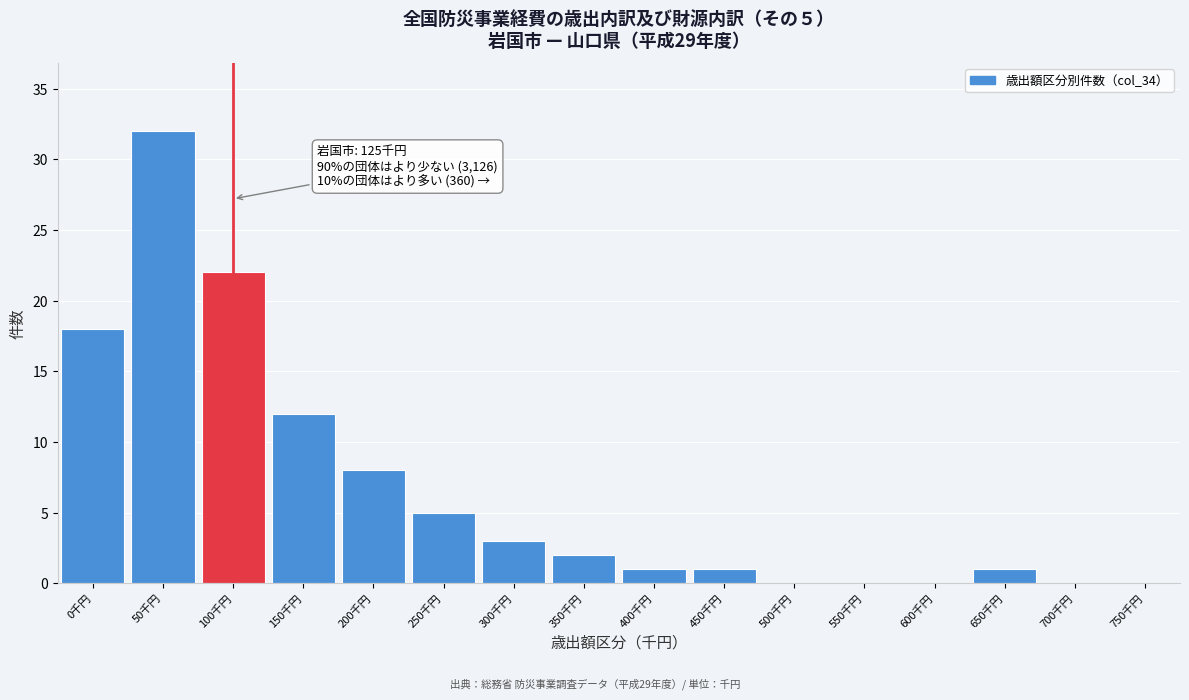

Reading left to right, list all the values displayed in this chart.

0千円=18	50千円=32	100千円=22	150千円=12	200千円=8	250千円=5	300千円=3	350千円=2	400千円=1	450千円=1	500千円=0	550千円=0	600千円=0	650千円=1	700千円=0	750千円=0